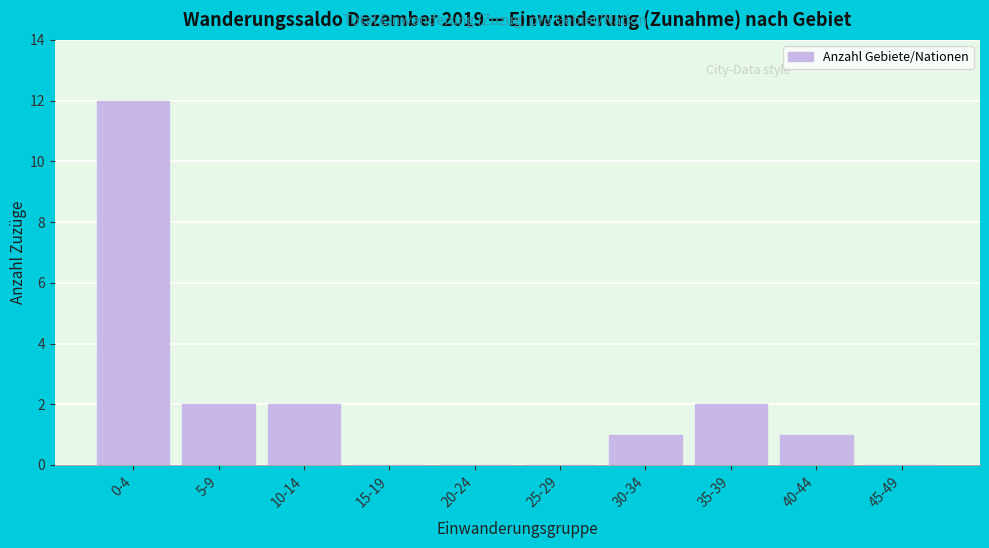

Reading left to right, list all the values displayed in this chart.

0-4=12	5-9=2	10-14=2	15-19=0	20-24=0	25-29=0	30-34=1	35-39=2	40-44=1	45-49=0